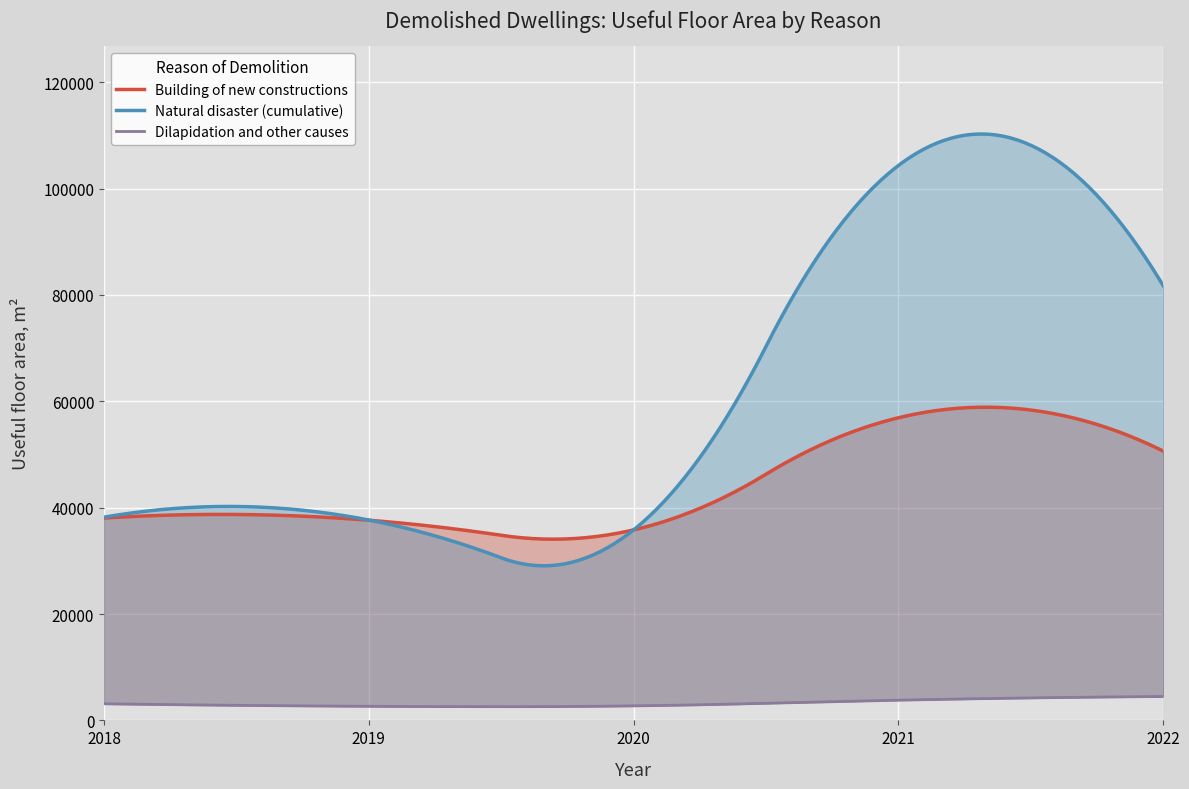

True or false: Building of new constructions and Dilapidation and other causes cross at least once.

False